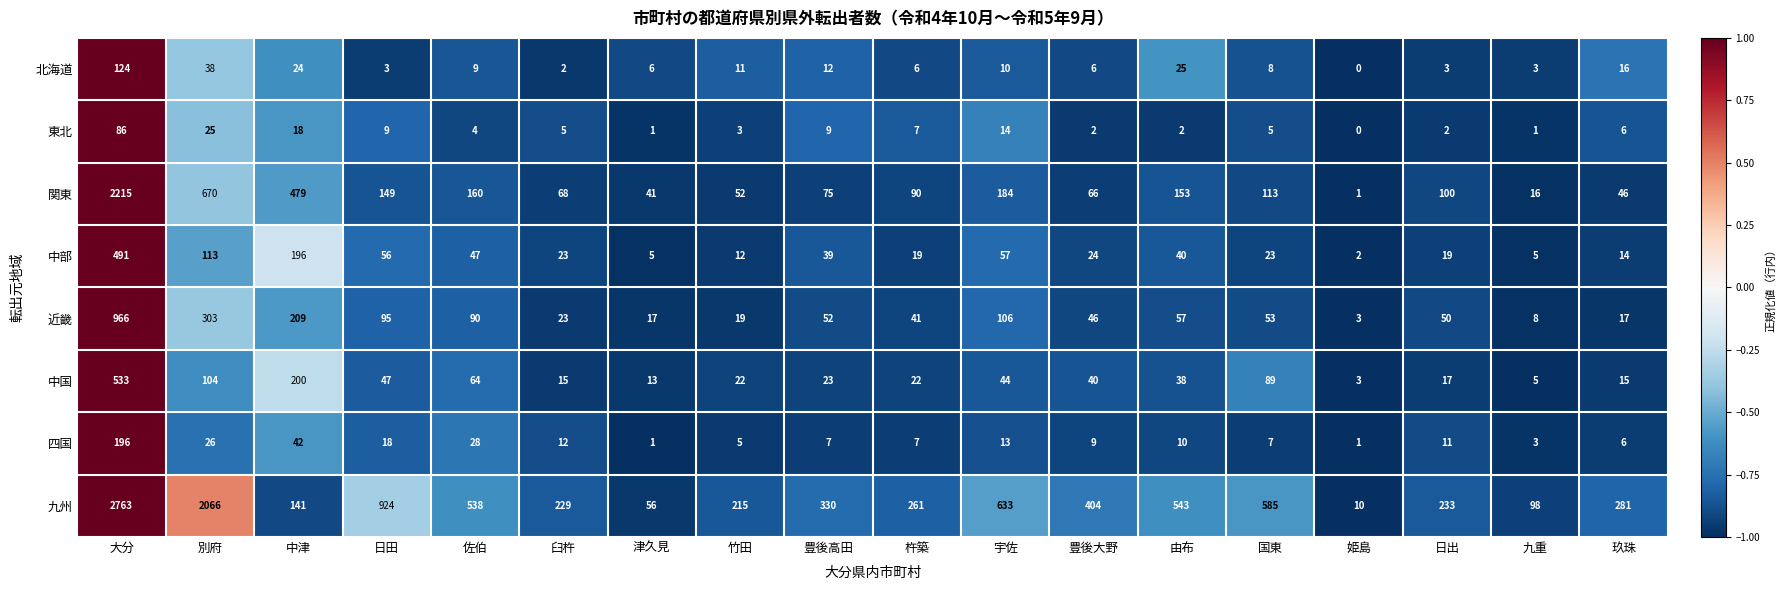

Which series changed the most between 宇佐 and 玖珠?

九州